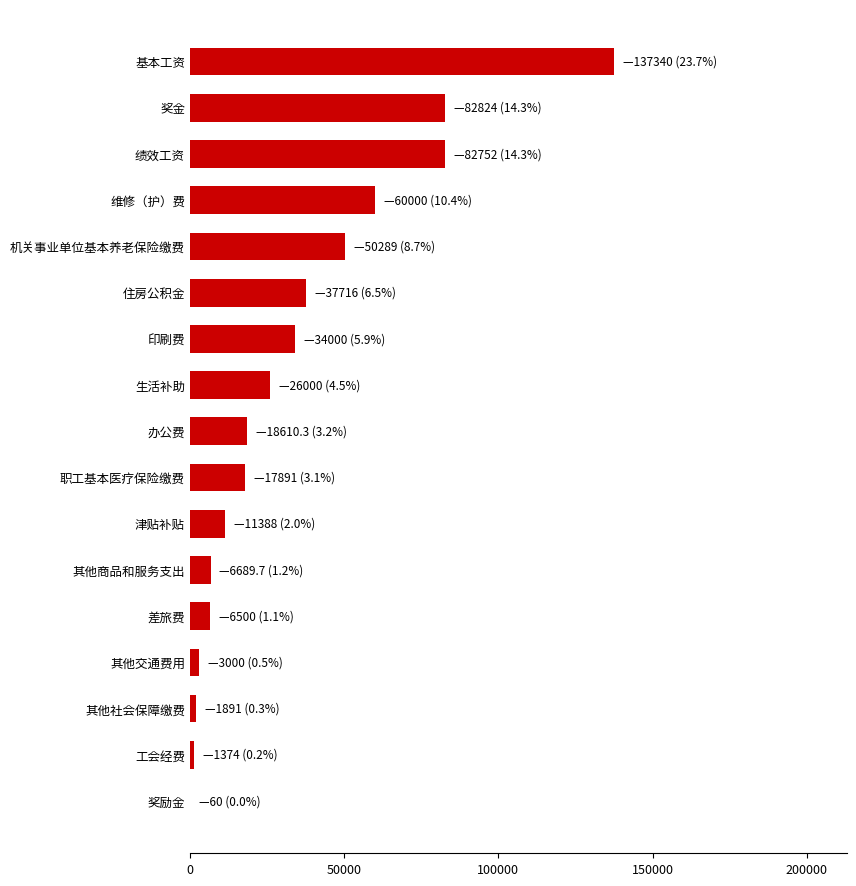

What is the average value?

34019.1